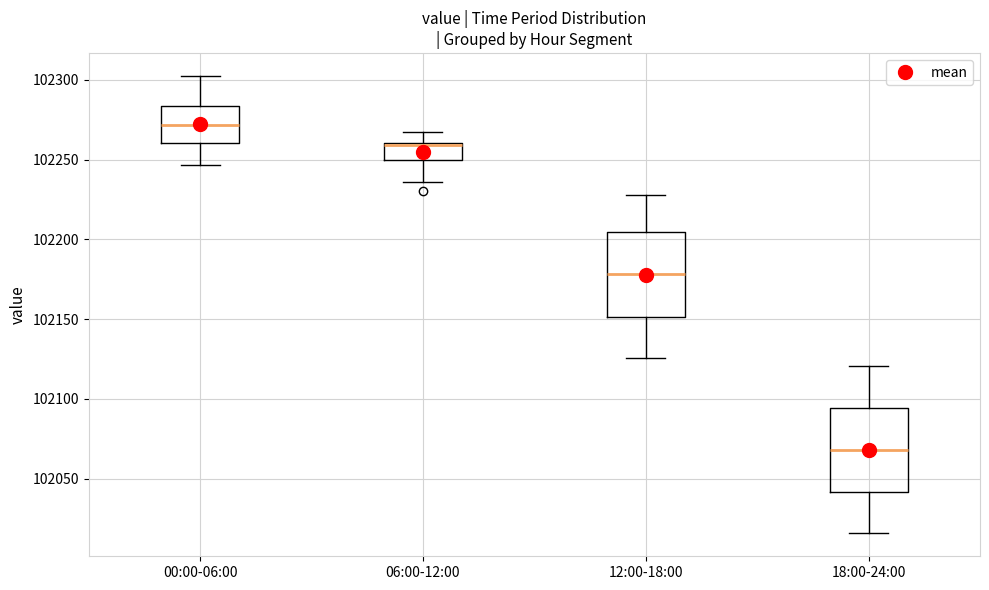

Reading left to right, read every box against the y-axis: the position of its median line, the range the box covers, and the ends of its whiskers. The values are not printed on the chart, so give them approximately, as read against the axis.

00:00-06:00: median 102270, box 102260 to 102285, whiskers 102245 to 102300
06:00-12:00: median 102260 (drawn on the box's upper edge), box 102250 to 102260, whiskers 102235 to 102265
12:00-18:00: median 102180, box 102150 to 102205, whiskers 102125 to 102230
18:00-24:00: median 102070, box 102040 to 102095, whiskers 102015 to 102120